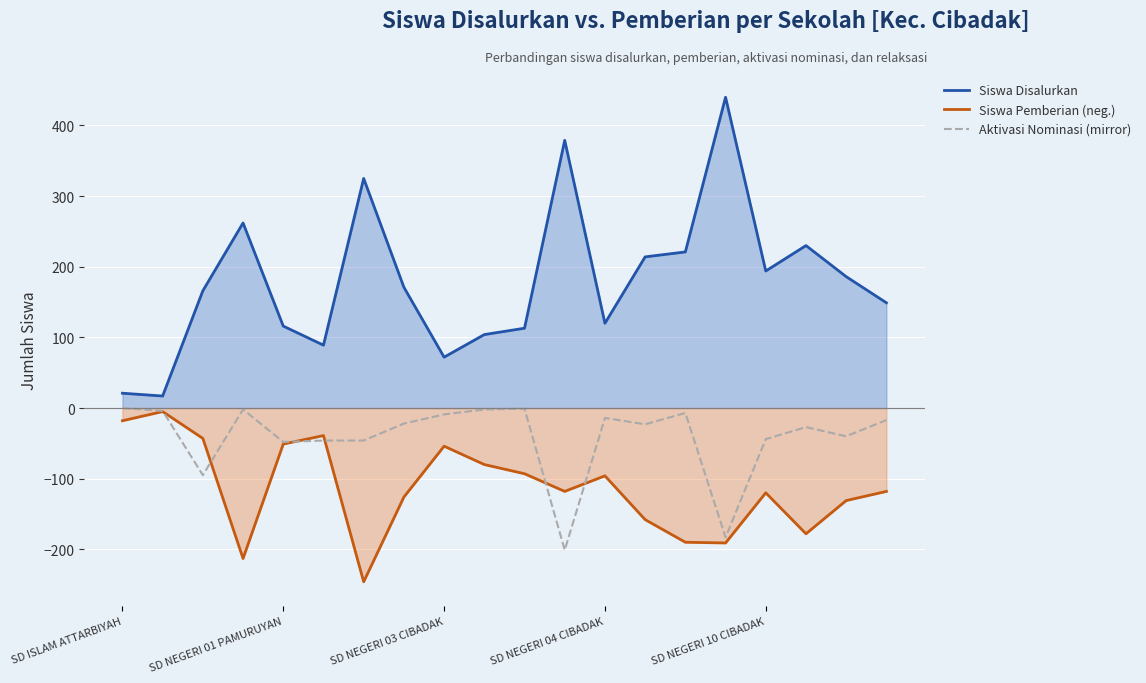

What is the sum of all Siswa Pemberian (neg.) values?

-2268